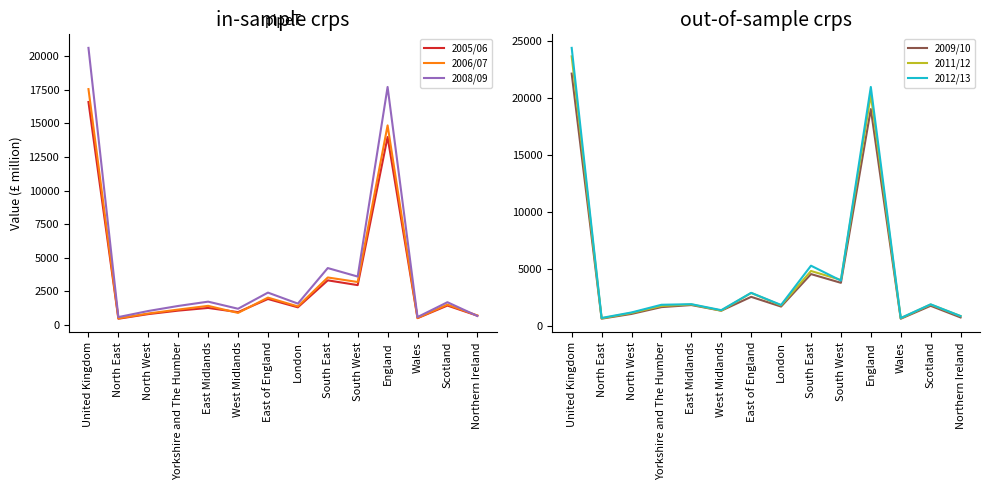

At which category is the sum across all series the highest?

United Kingdom